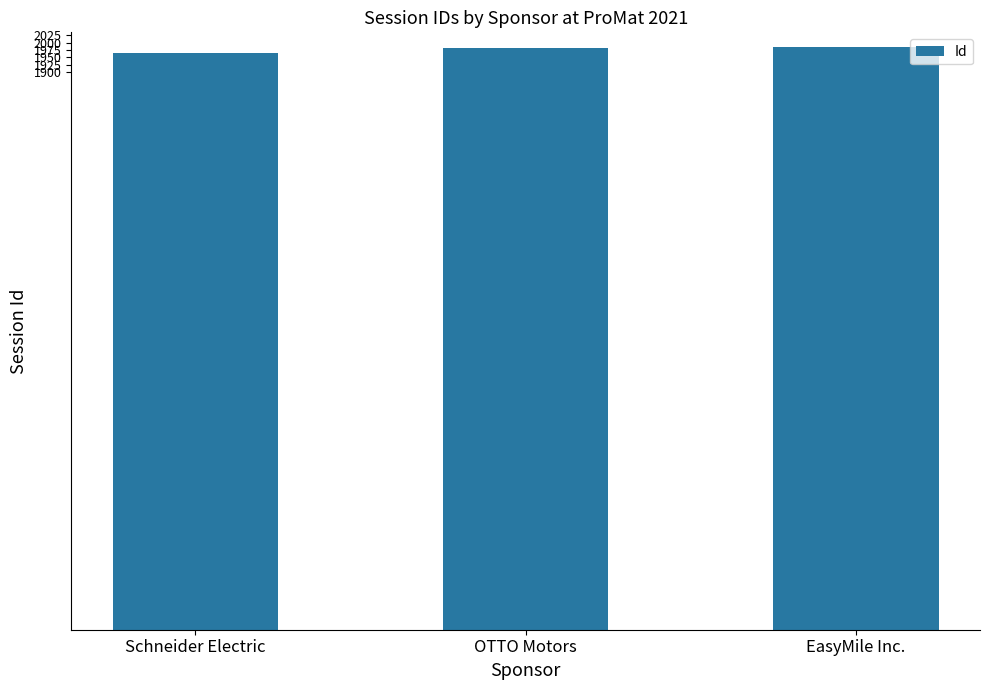

What is the approximate value at Schneider Electric?

1966